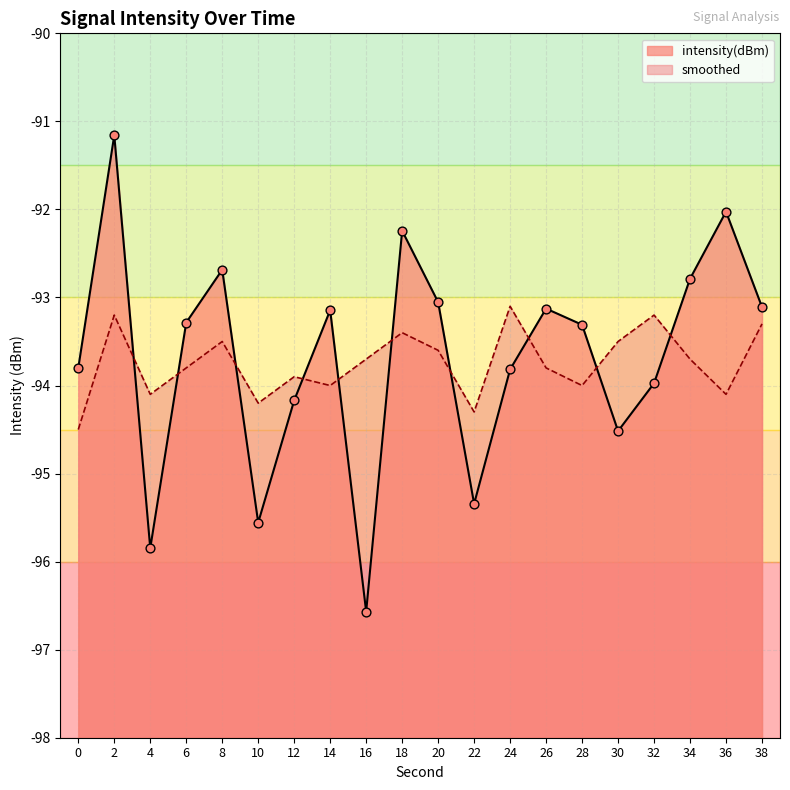

Is the value of smoothed at 36 greater than the value of intensity(dBm) at 10?

Yes